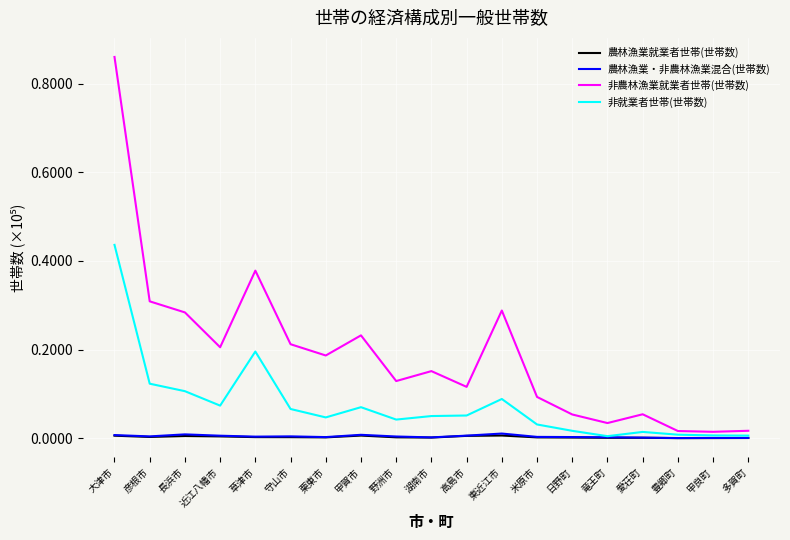

Which series has the widest spread of values?

非農林漁業就業者世帯(世帯数)